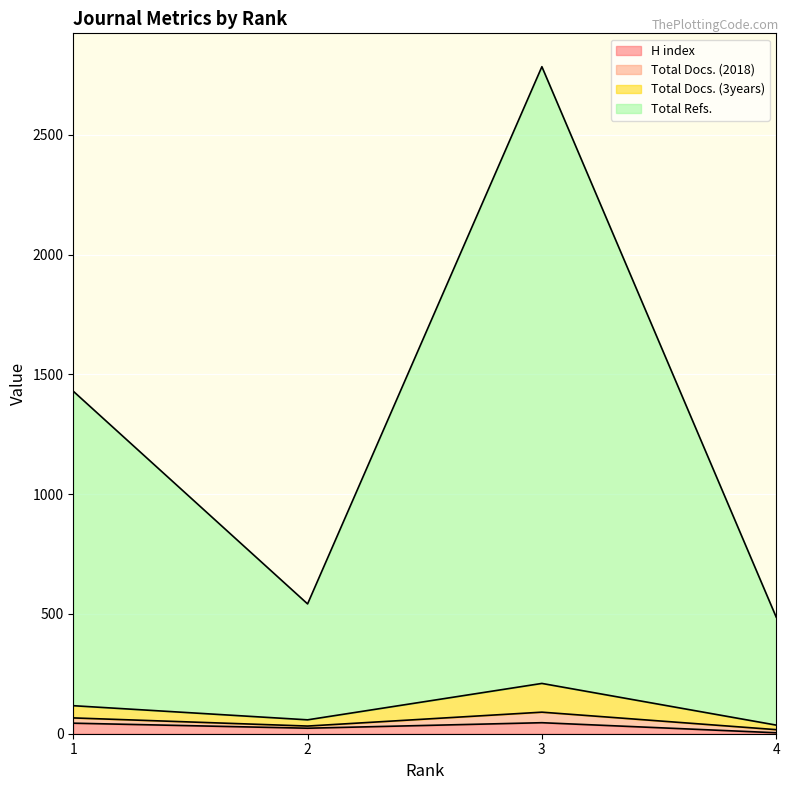

What is the sum of the H index values at 3 and 4?

50